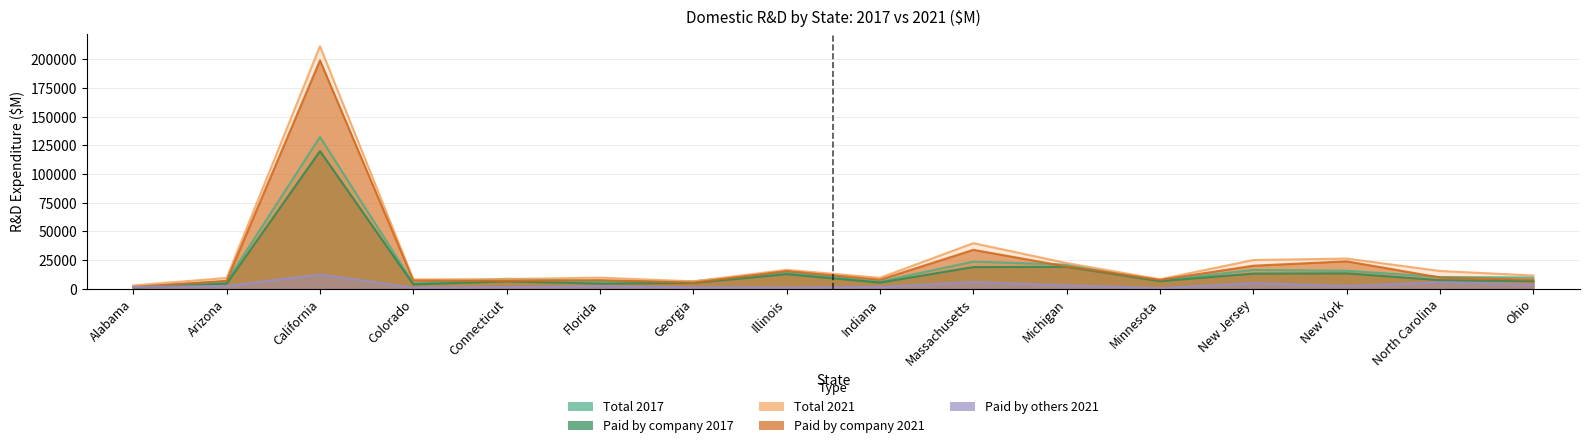

True or false: Paid by company 2017 and Paid by company 2021 intersect in this chart.

False